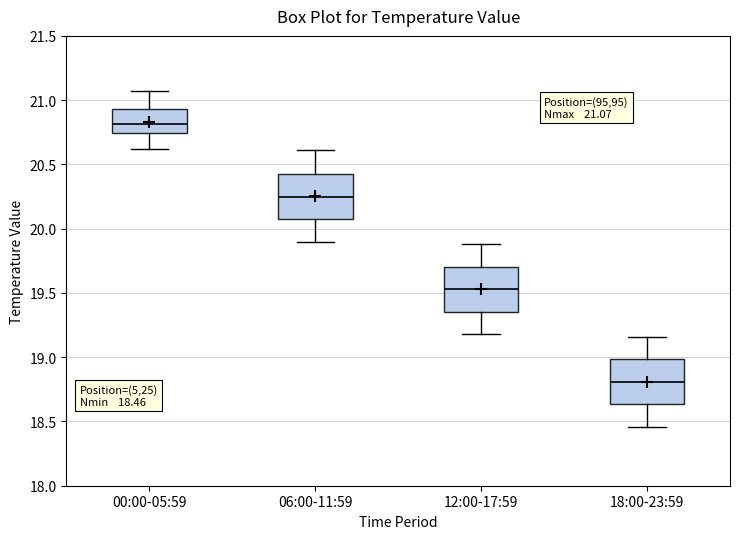

Which box's median line is the lowest?

18:00-23:59